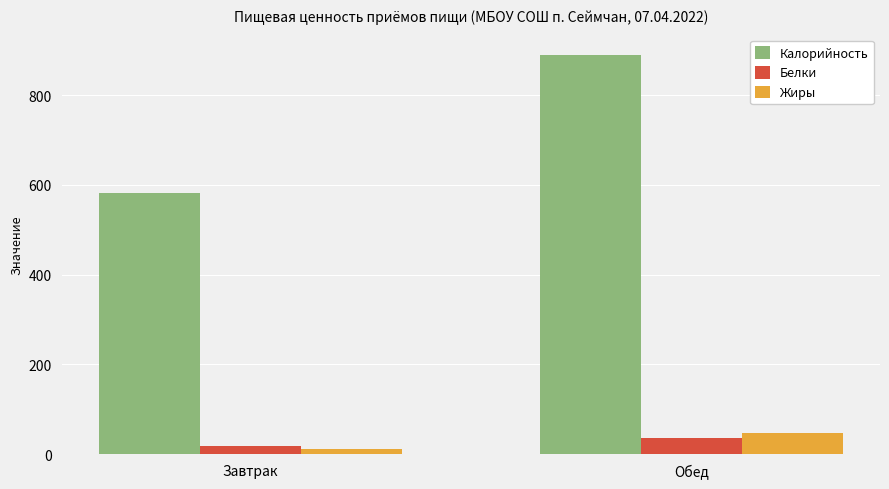

What is the difference between the maximum and minimum values in the Калорийность series?

307.6